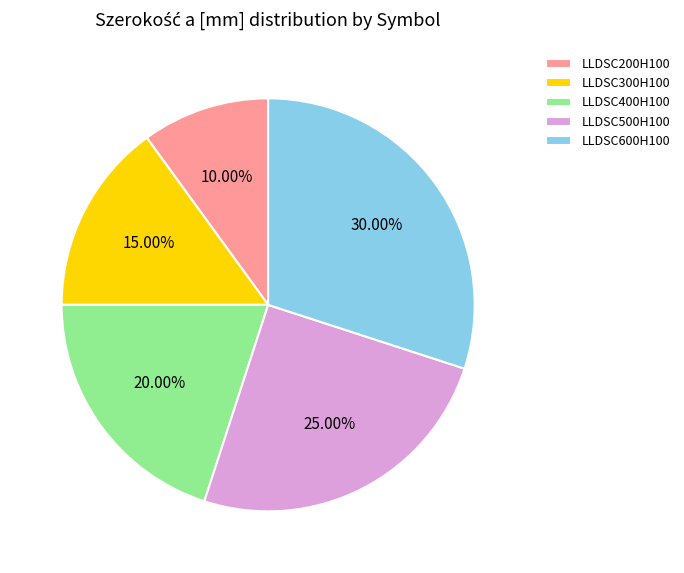

Does LLDSC300H100 represent more than half of the total?

No